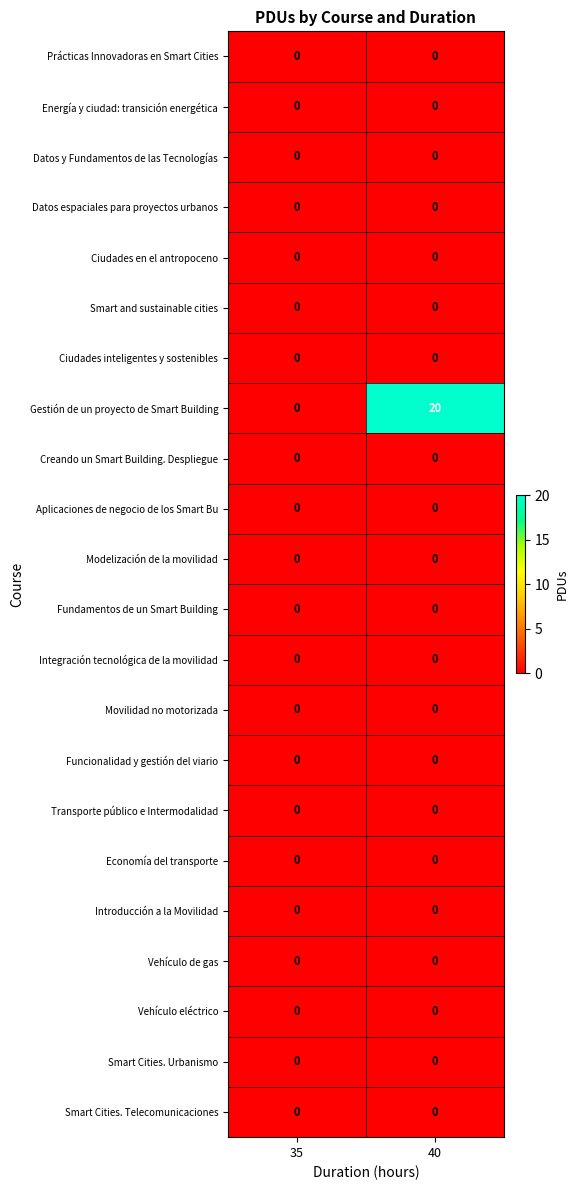

What is the total value across all series at 40?

20